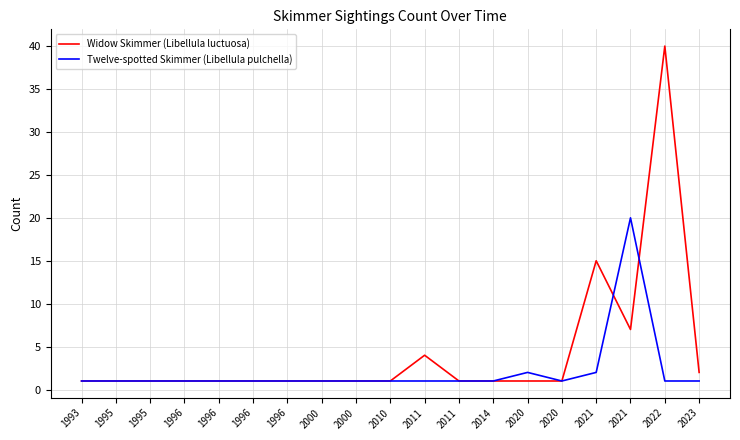

What are all the series names shown in the legend?

Widow Skimmer (Libellula luctuosa), Twelve-spotted Skimmer (Libellula pulchella)